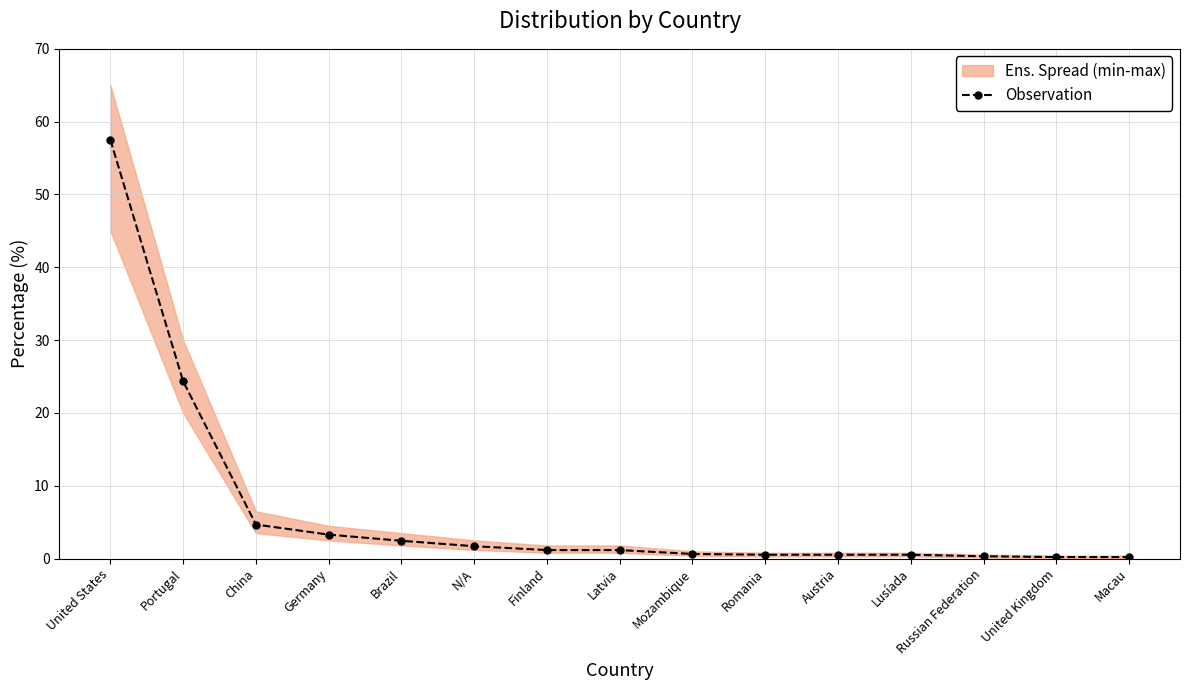

What position from the right is United Kingdom?

2